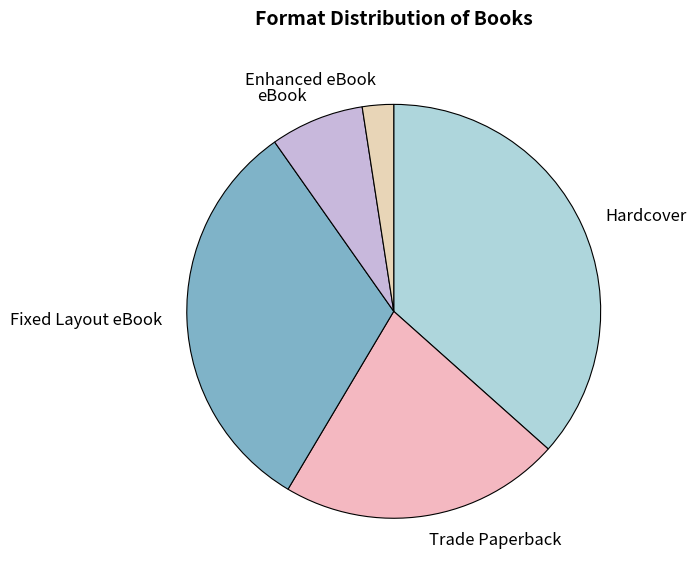

Which slice is the largest?

Hardcover